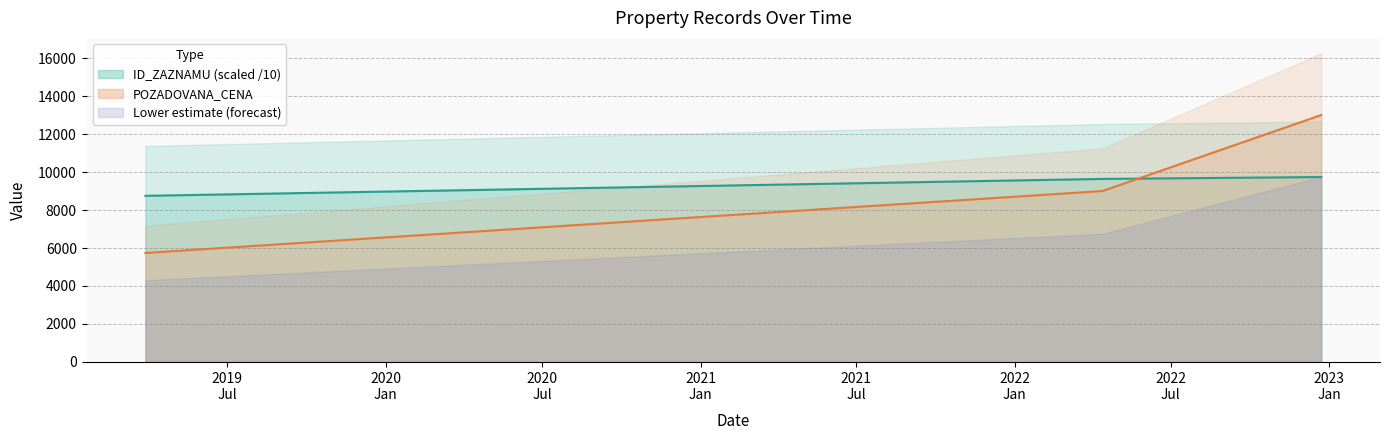

What is the label of the 2nd point from the left?

2022-04-13